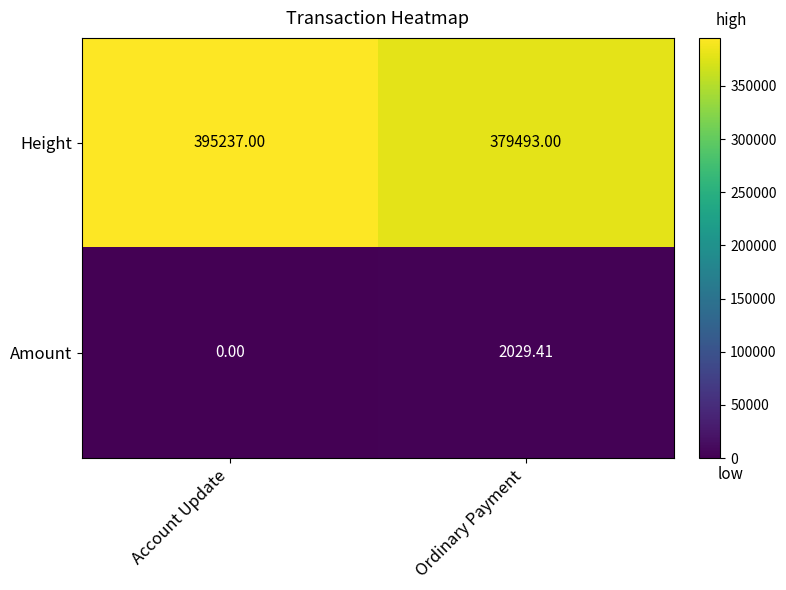

Which series changed the most between Account Update and Ordinary Payment?

Height